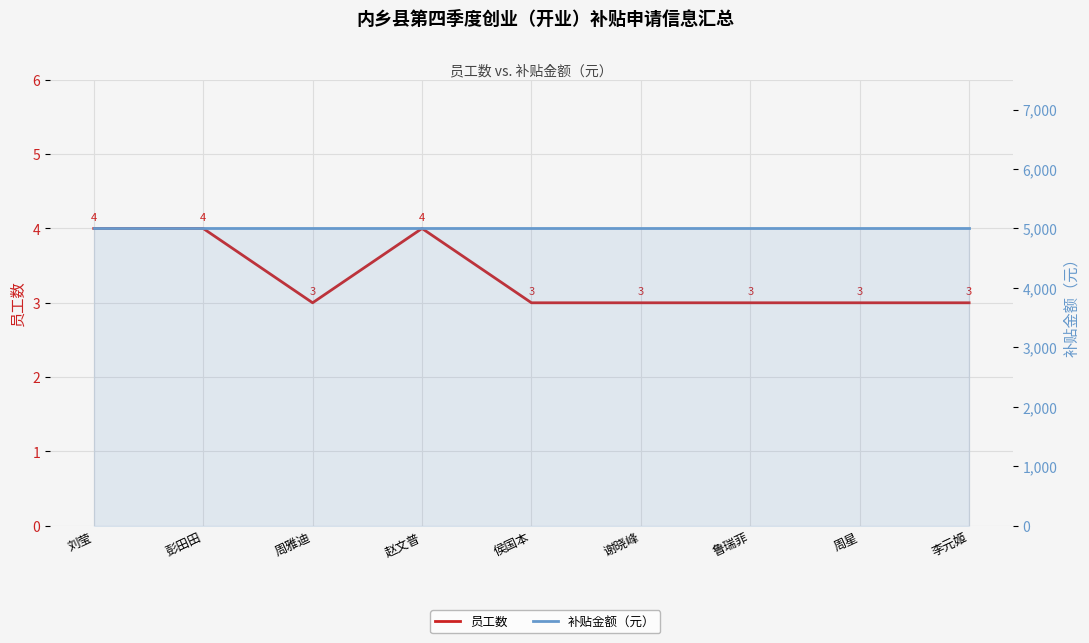

In 员工数, how many points are lower than both neighbors (excluding endpoints)?

1